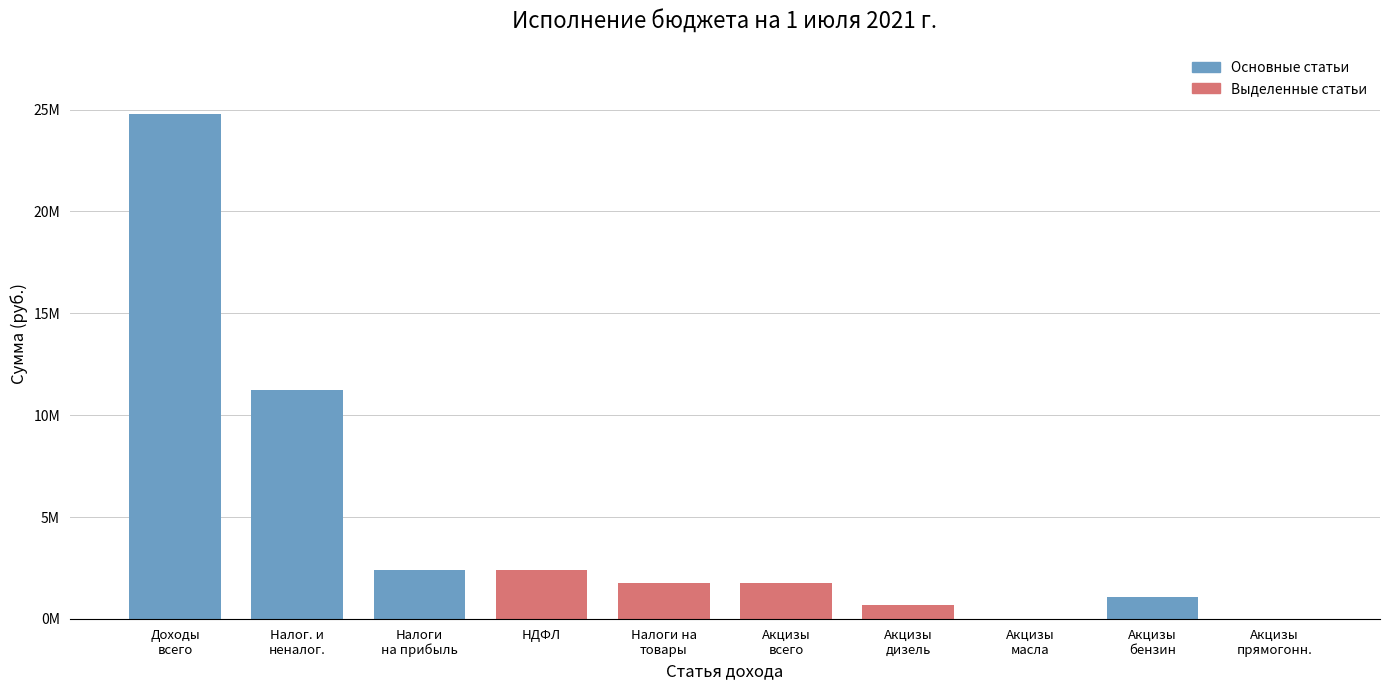

Are the bars horizontal?

No